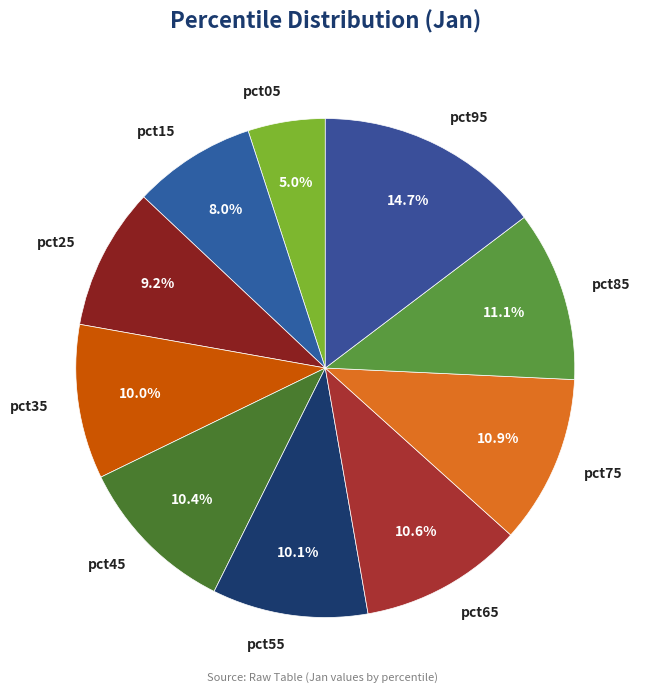

Is it true that pct75 is 11% of the pie?

True